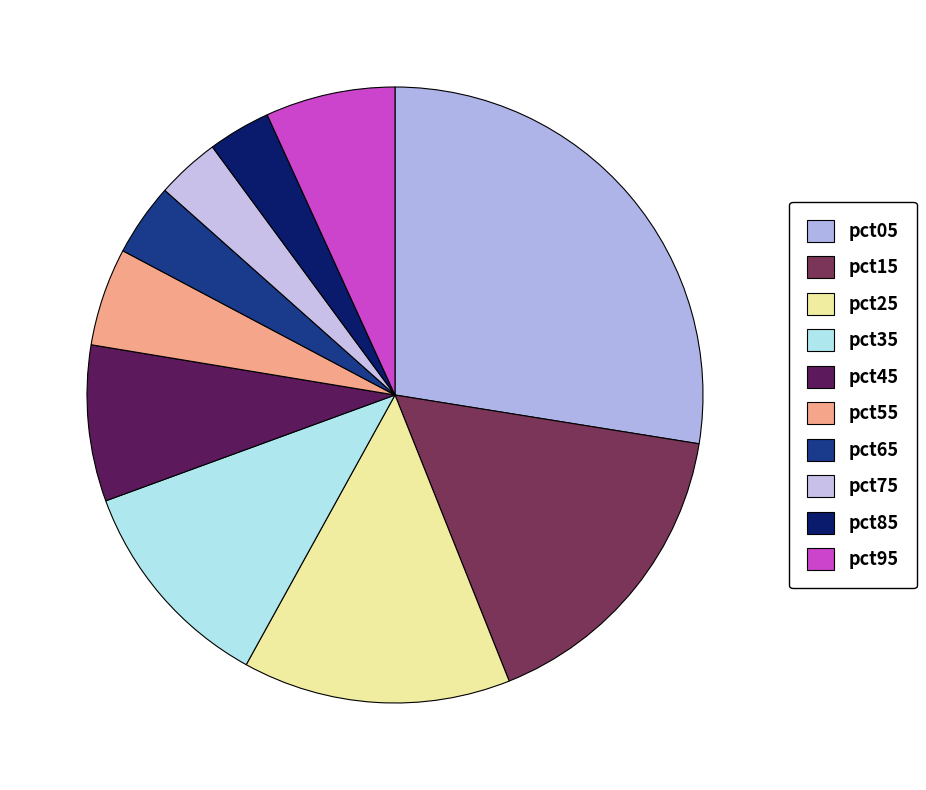

What percentage is the pct35 slice, to the nearest percent?

11%